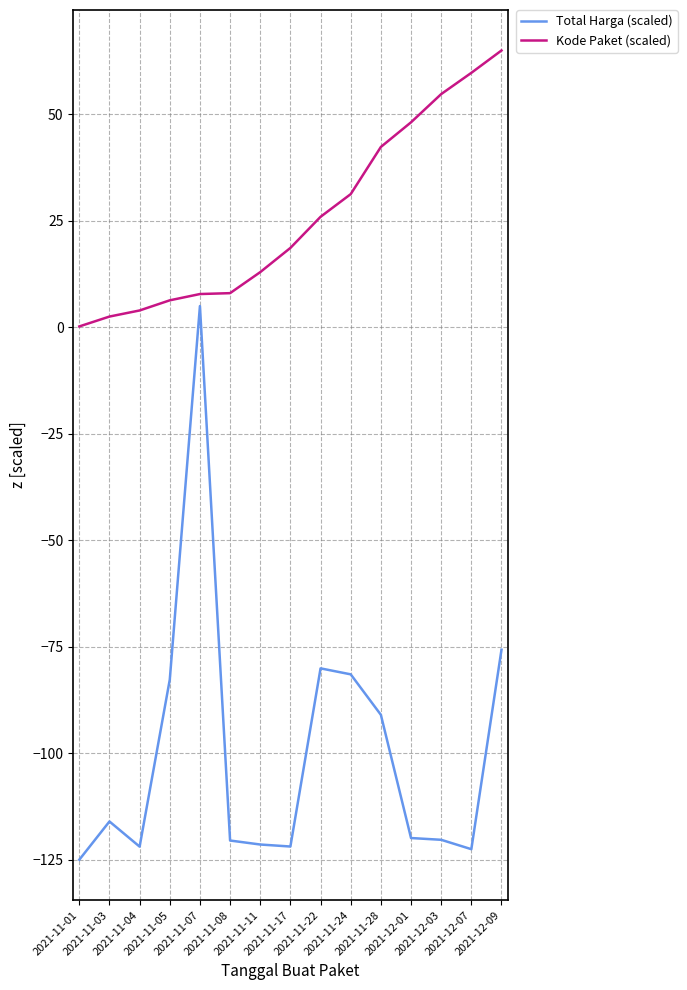

What is the approximate value of Kode Paket (scaled) at 2021-11-01?

0.2